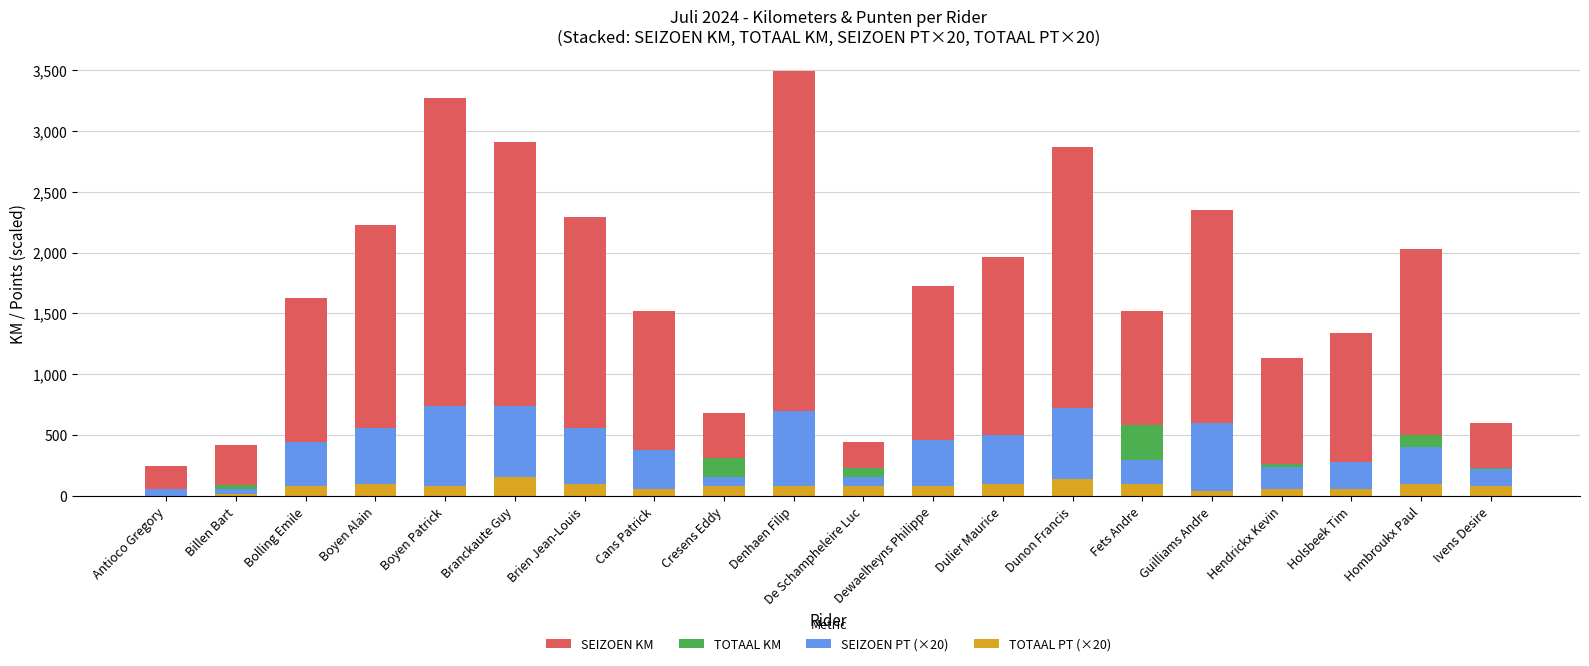

Reading right to left, what are all the values shown in this chart?

SEIZOEN KM: Ivens Desire=599	Hombroukx Paul=2033	Holsbeek Tim=1338	Hendrickx Kevin=1131	Guilliams Andre=2349	Fets Andre=1521	Dunon Francis=2864	Dulier Maurice=1963	Dewaelheyns Philippe=1725	De Schampheleire Luc=446	Denhaen Filip=3487	Cresens Eddy=679	Cans Patrick=1519	Brien Jean-Louis=2294	Branckaute Guy=2907	Boyen Patrick=3273	Boyen Alain=2225	Bolling Emile=1628	Billen Bart=420	Antioco Gregory=247
TOTAAL KM: Ivens Desire=234	Hombroukx Paul=504	Holsbeek Tim=267	Hendrickx Kevin=266	Guilliams Andre=152	Fets Andre=585	Dunon Francis=624	Dulier Maurice=376	Dewaelheyns Philippe=310	De Schampheleire Luc=234	Denhaen Filip=447	Cresens Eddy=310	Cans Patrick=241	Brien Jean-Louis=528	Branckaute Guy=737	Boyen Patrick=342	Boyen Alain=451	Bolling Emile=310	Billen Bart=89	Antioco Gregory=0
SEIZOEN PT (×20): Ivens Desire=220	Hombroukx Paul=400	Holsbeek Tim=280	Hendrickx Kevin=240	Guilliams Andre=600	Fets Andre=300	Dunon Francis=720	Dulier Maurice=500	Dewaelheyns Philippe=460	De Schampheleire Luc=160	Denhaen Filip=700	Cresens Eddy=160	Cans Patrick=380	Brien Jean-Louis=560	Branckaute Guy=740	Boyen Patrick=740	Boyen Alain=560	Bolling Emile=440	Billen Bart=60	Antioco Gregory=60
TOTAAL PT (×20): Ivens Desire=80	Hombroukx Paul=100	Holsbeek Tim=60	Hendrickx Kevin=60	Guilliams Andre=40	Fets Andre=100	Dunon Francis=140	Dulier Maurice=100	Dewaelheyns Philippe=80	De Schampheleire Luc=80	Denhaen Filip=80	Cresens Eddy=80	Cans Patrick=60	Brien Jean-Louis=100	Branckaute Guy=160	Boyen Patrick=80	Boyen Alain=100	Bolling Emile=80	Billen Bart=20	Antioco Gregory=0